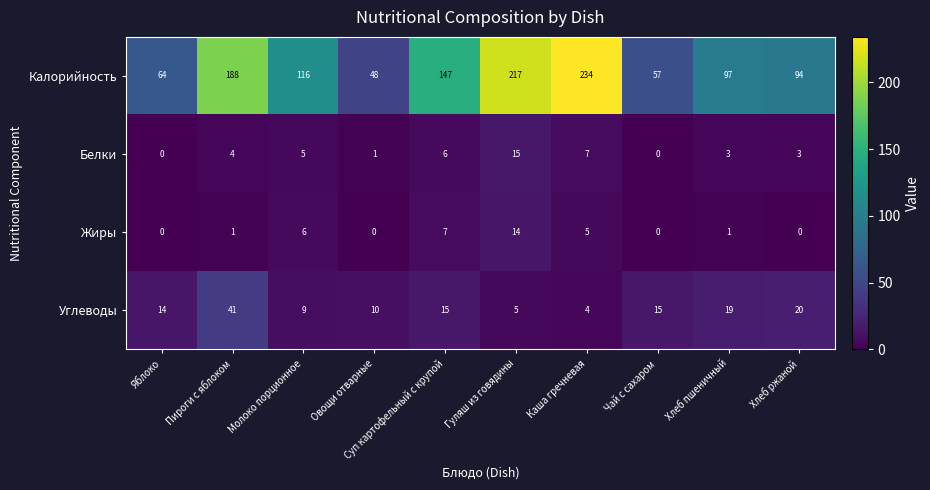

What is the difference between the second highest and second lowest values in the Белки series?

7